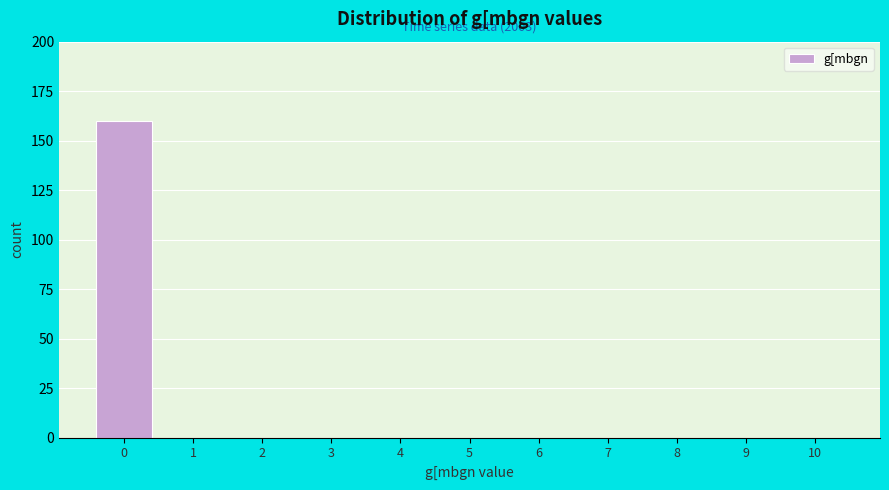

Reading left to right, what are all the values shown in this chart?

0=160	1=0	2=0	3=0	4=0	5=0	6=0	7=0	8=0	9=0	10=0